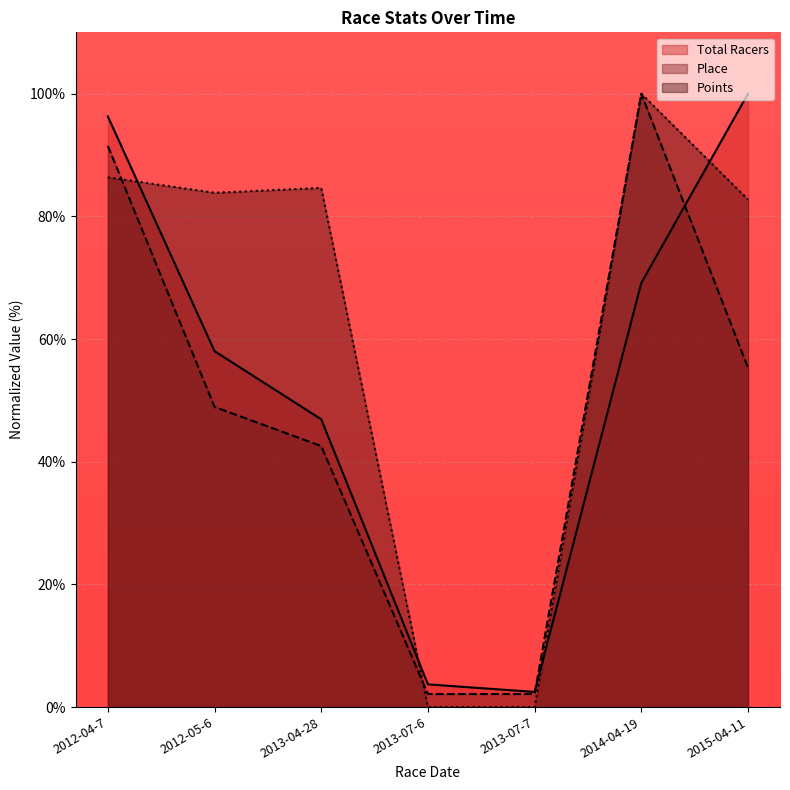

Is the value of Place at 2013-04-28 greater than the value of Total Racers at 2013-07-7?

Yes